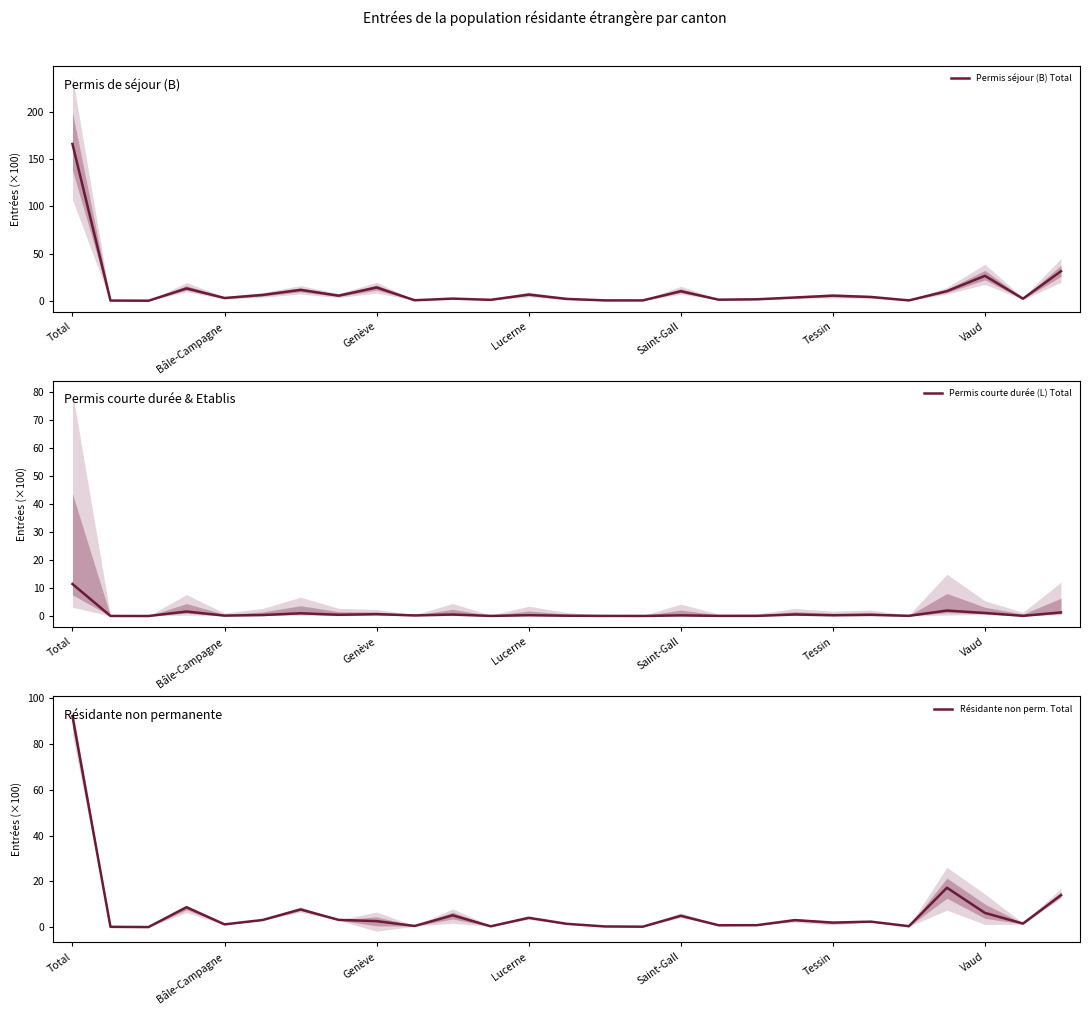

What is the highest value of the Permis séjour (B) Total series?

166.1